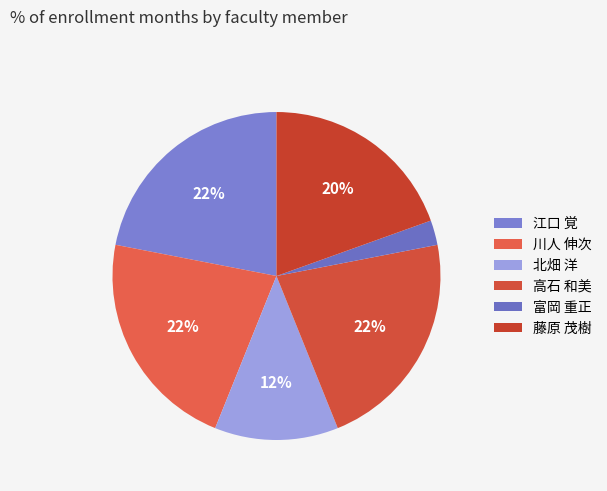

Which slice is the largest?

江口 覚